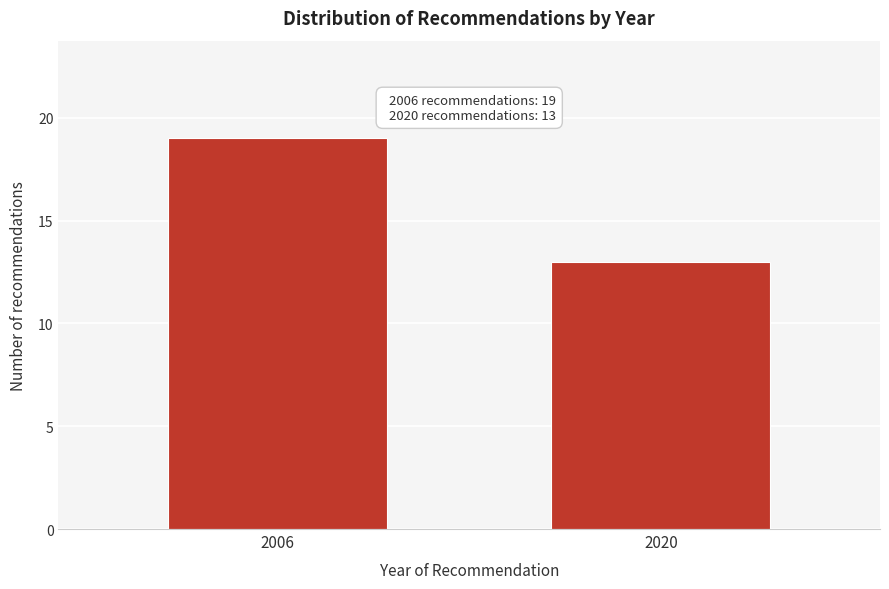

Reading right to left, transcribe all the data shown in this chart.

2020=13	2006=19